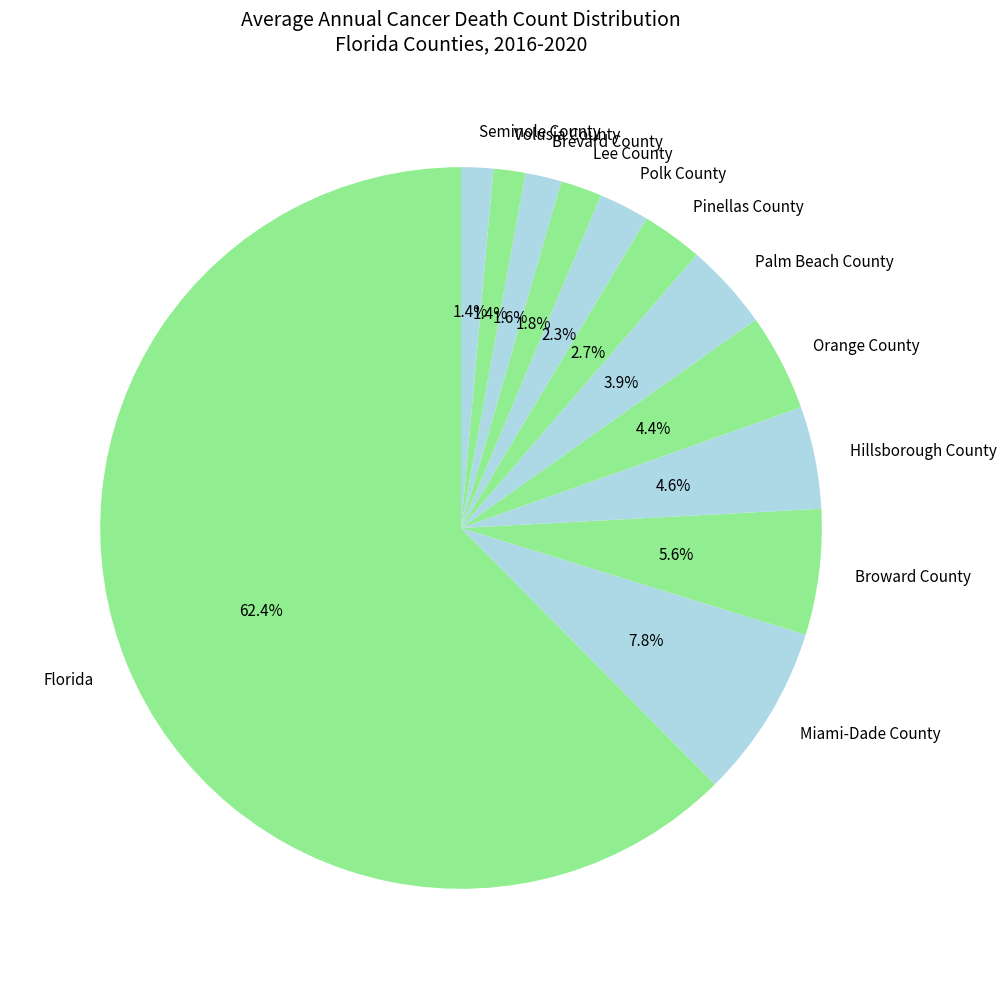

What is the ratio of the value at Orange County to the value at Broward County?

0.8